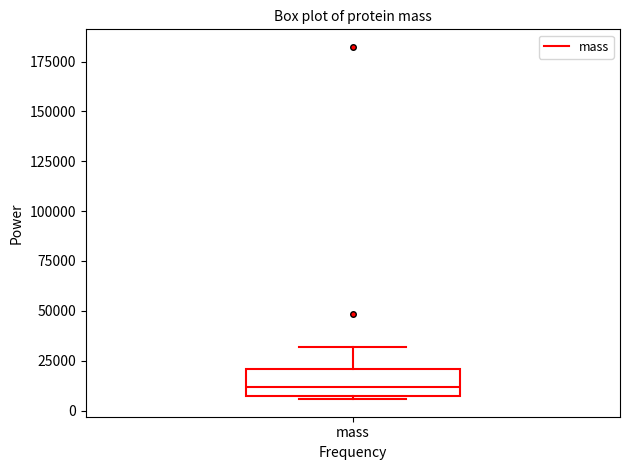

Read this box plot against the y-axis: the position of the median line, the range covered by the box, and the ends of both whiskers. The values are not printed on the chart, so give them approximately, as read against the axis.

median 10000, box 5000 to 20000, whiskers 5000 (just below the box's lower edge) to 30000